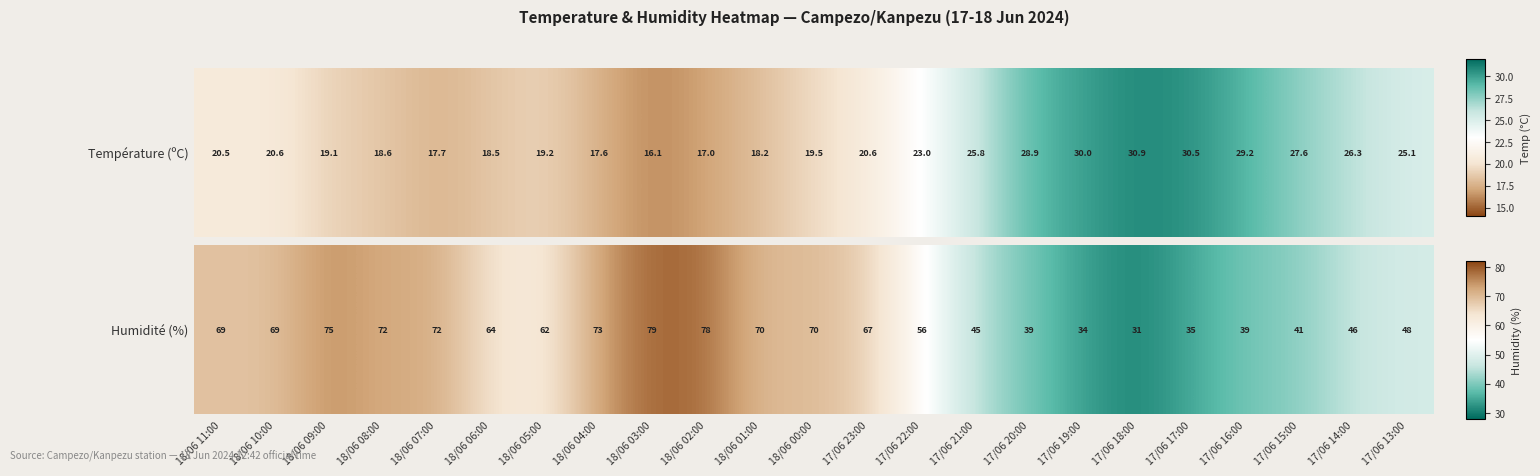

Rank the categories by value from highest to lowest.

18/06 03:00, 18/06 02:00, 18/06 09:00, 18/06 04:00, 18/06 08:00, 18/06 07:00, 18/06 01:00, 18/06 00:00, 18/06 11:00, 18/06 10:00, 17/06 23:00, 18/06 06:00, 18/06 05:00, 17/06 22:00, 17/06 13:00, 17/06 14:00, 17/06 21:00, 17/06 15:00, 17/06 20:00, 17/06 16:00, 17/06 17:00, 17/06 19:00, 17/06 18:00